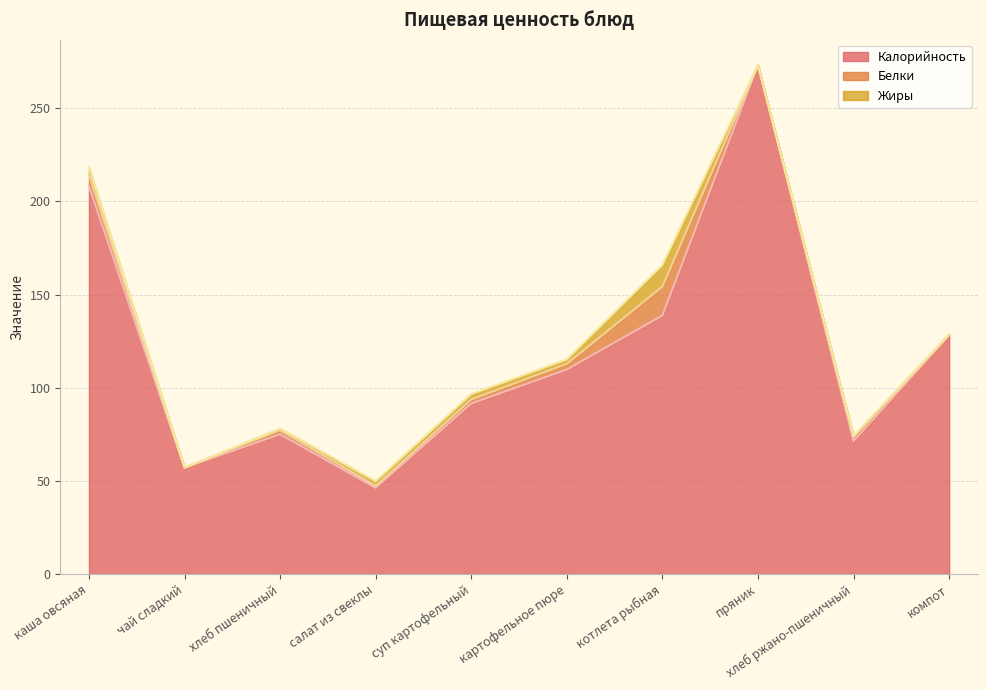

What is the label of the 3rd point from the right?

пряник